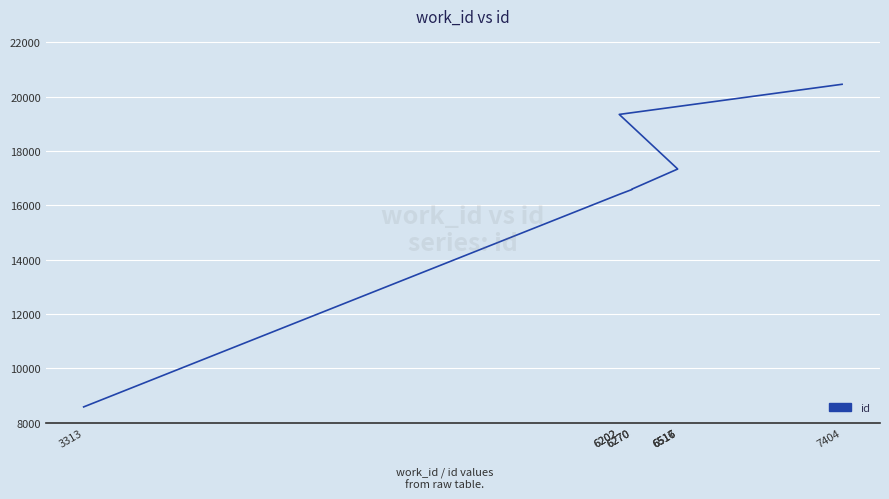

Reading right to left, extract all data points from this chart.

7404=20454	6202=19345	6517=17338	6516=17335	6516=17331	6270=16594	6270=16579	6202=16403	3313=8580